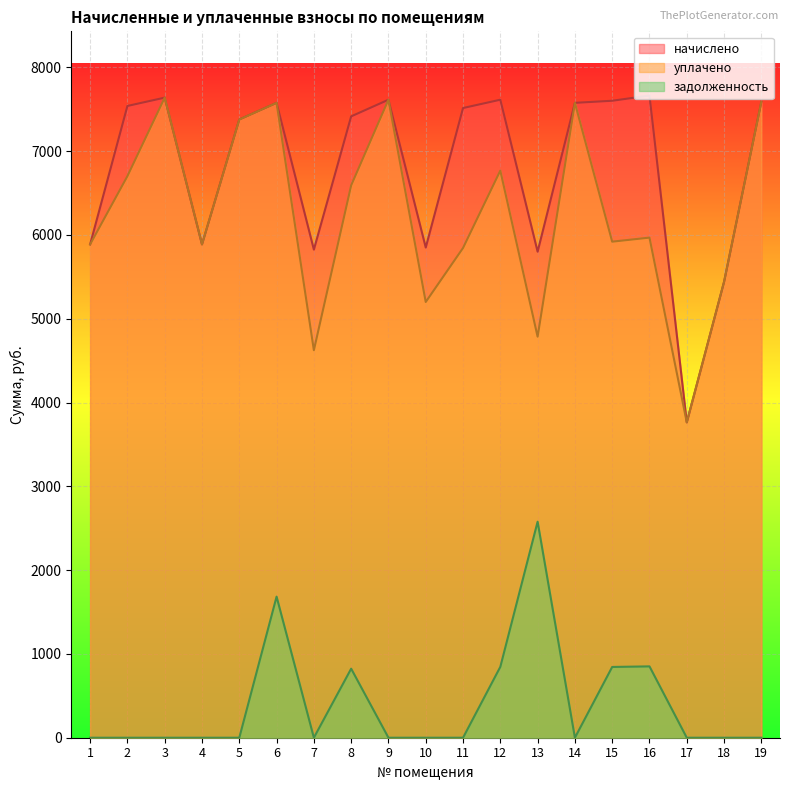

Where is the first local minimum for начислено?

4